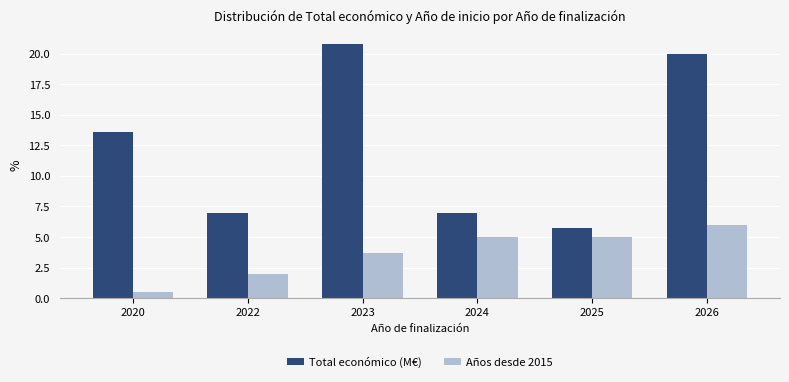

What is the minimum value shown in the chart?

0.5